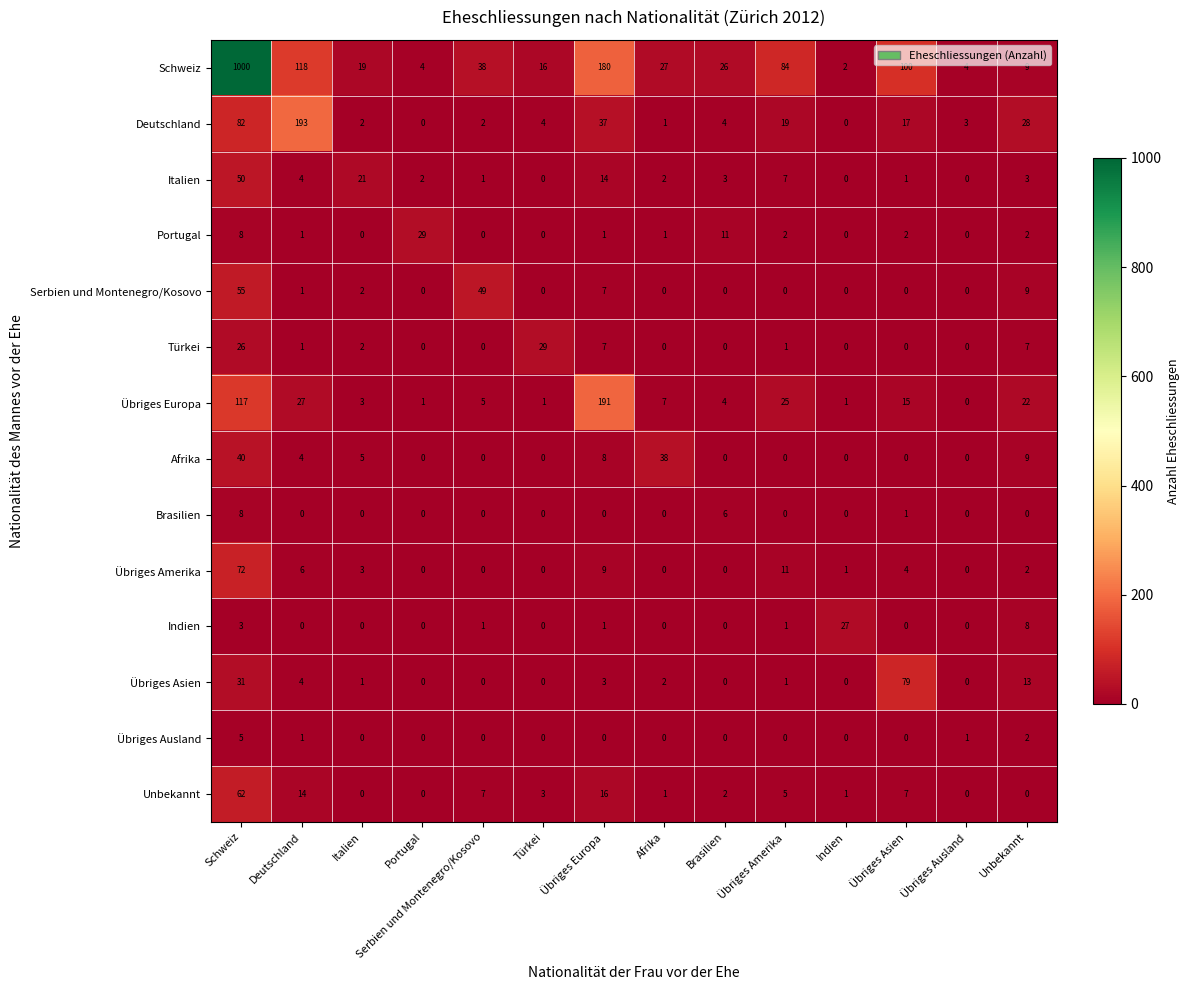

At which category is the sum across all series the highest?

Schweiz